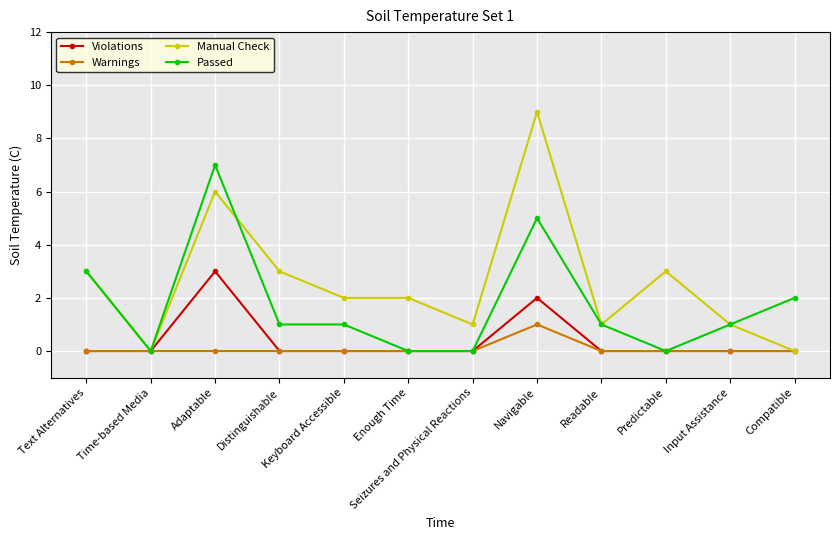

What is the label of the 7th point from the right?

Enough Time